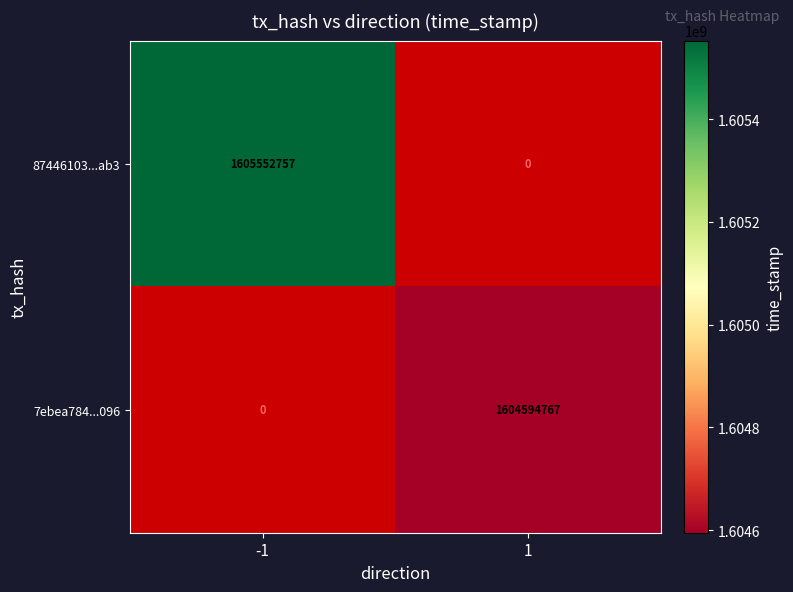

What is the smallest value displayed?

1604594767.0